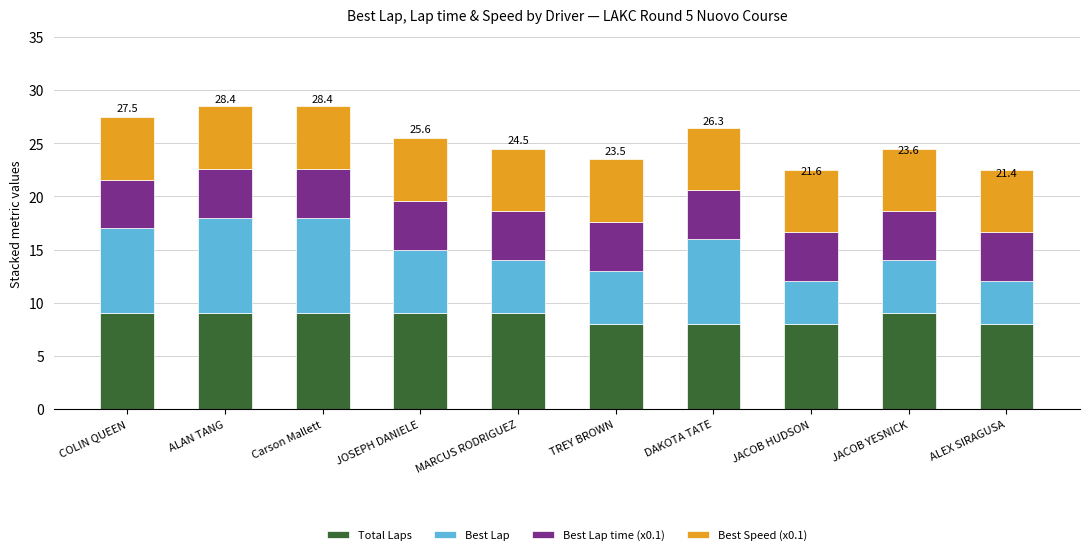

What is the total value across all series at ALAN TANG?

28.5